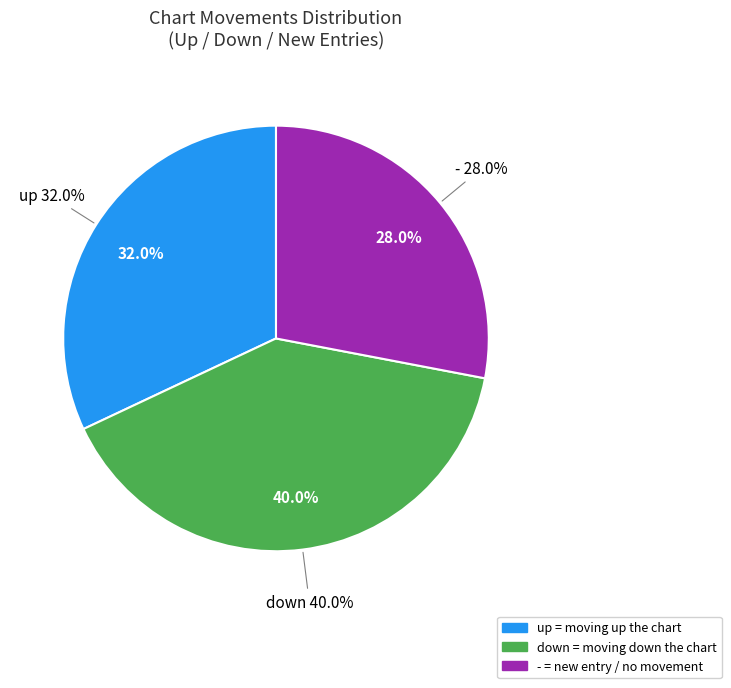

Is it true that - is 40% of the pie?

False